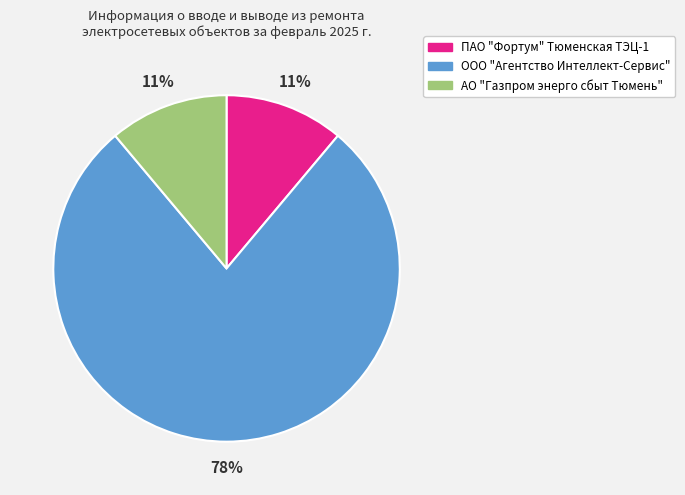

To the nearest percent, what percentage of the pie is ООО "Агентство Интеллект-Сервис"?

78%